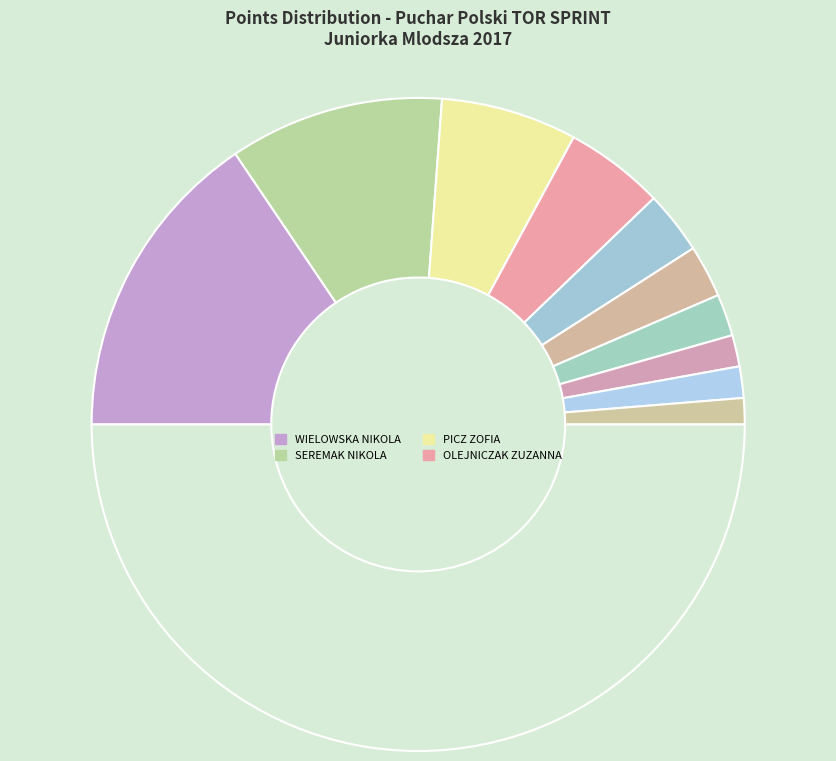

How many segments does this pie chart have?

11